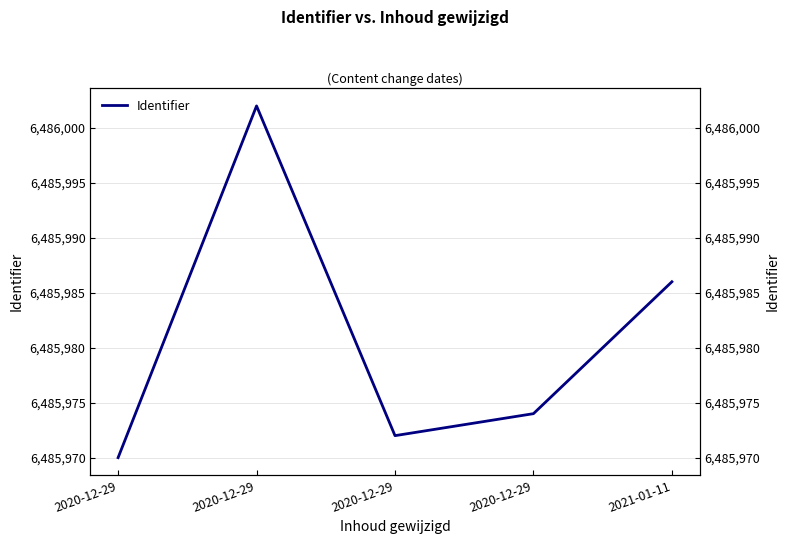

Reading left to right, extract all data points from this chart.

6485970	6486002	6485972	6485974	6485986